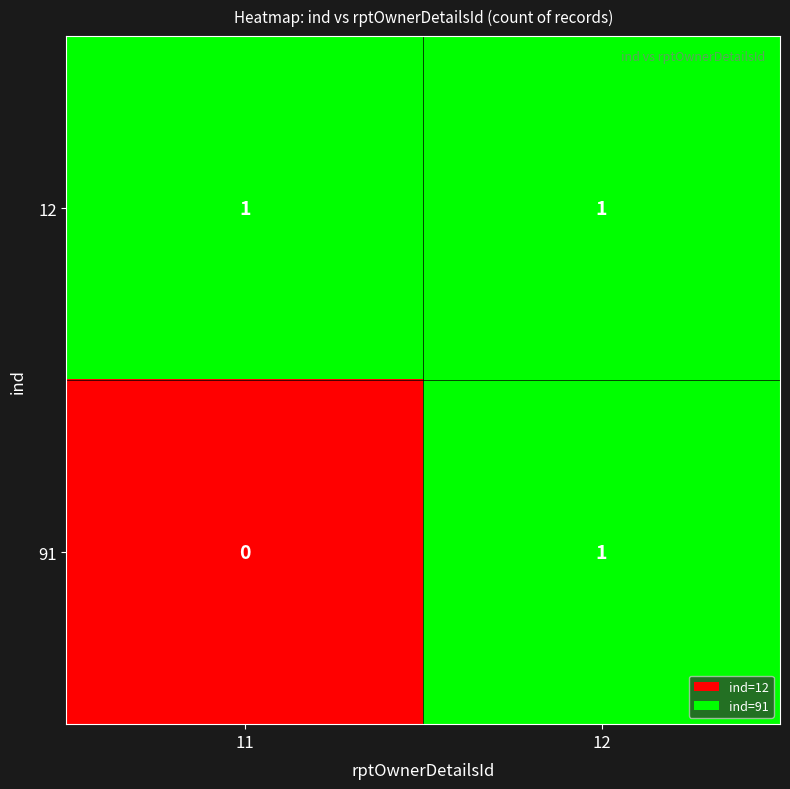

Where is 91 nearest to the value 0?

11